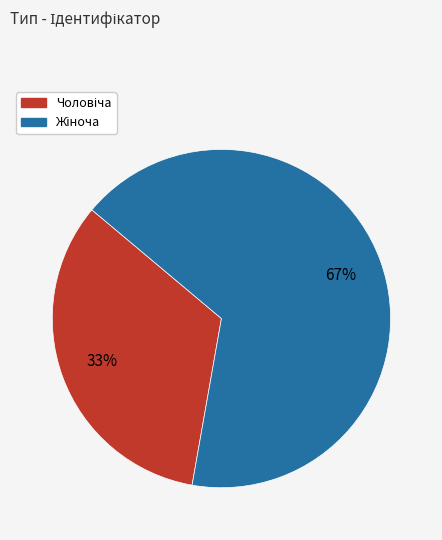

Is there a majority slice in this chart?

Yes